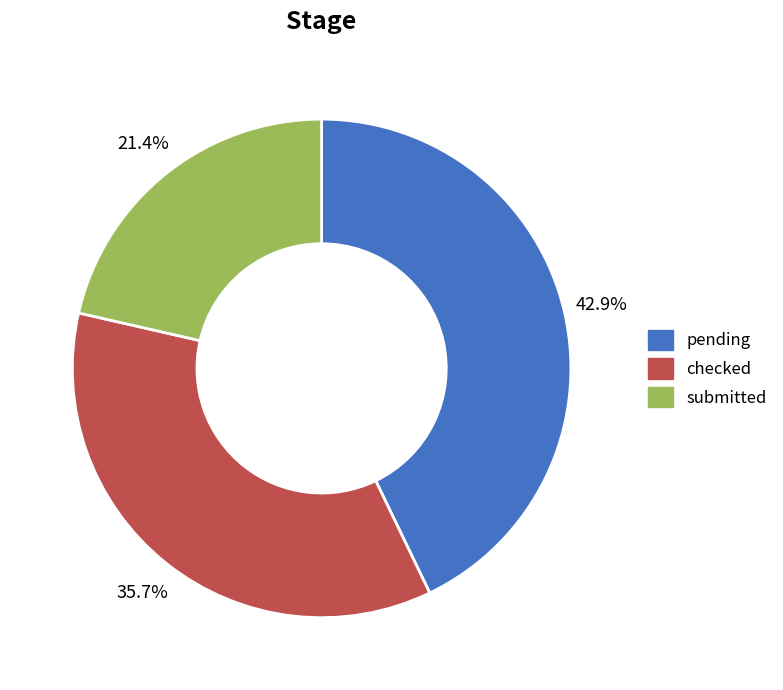

How much of the chart is everything except pending?

57.1%